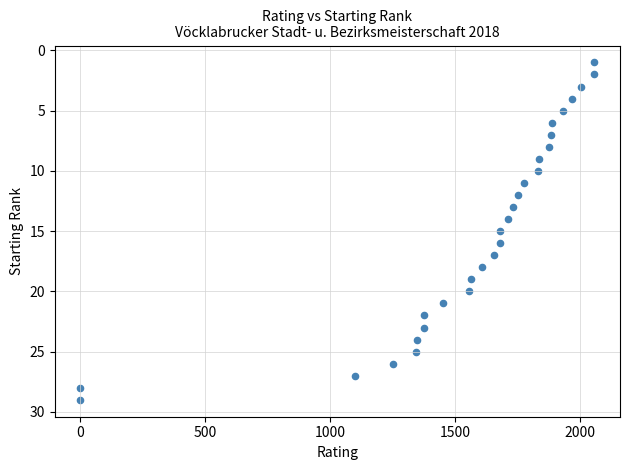

What is the range of Y values (max minus min)?

28